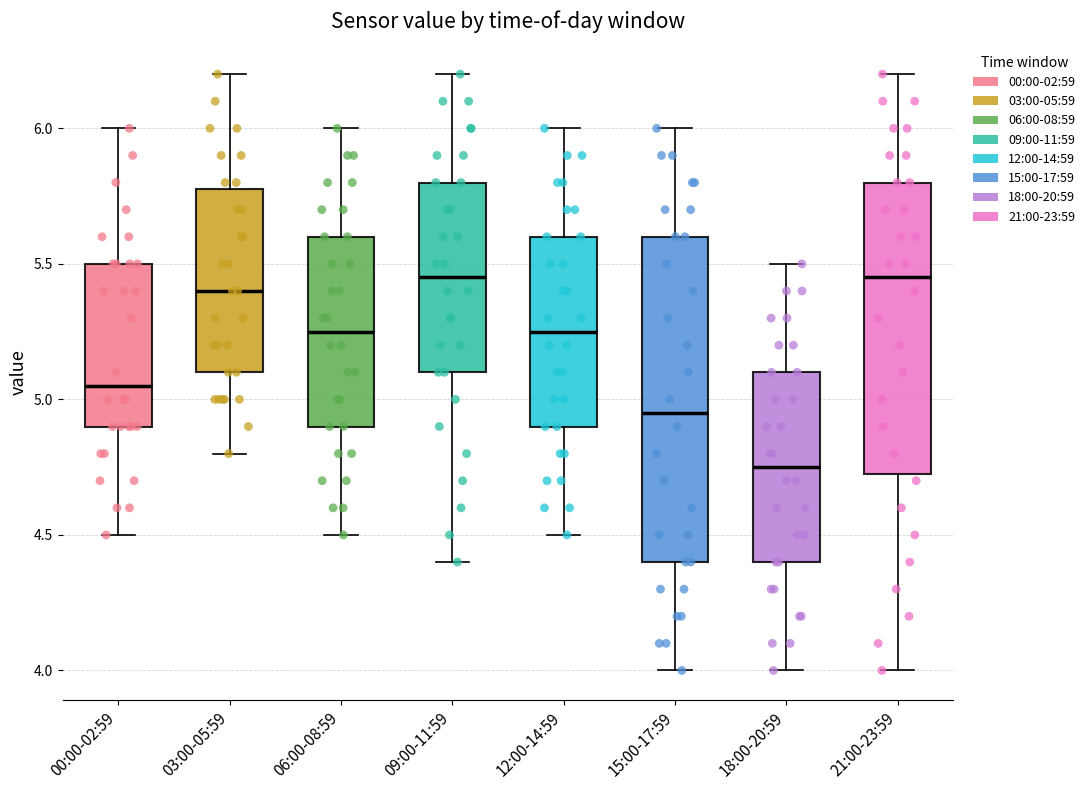

Reading left to right, read every box against the y-axis: the position of its median line, the range the box covers, and the ends of its whiskers. The values are not printed on the chart, so give them approximately, as read against the axis.

00:00-02:59: median 5.05, box 4.90 to 5.50, whiskers 4.50 to 6.00
03:00-05:59: median 5.40, box 5.10 to 5.80, whiskers 4.80 to 6.20
06:00-08:59: median 5.25, box 4.90 to 5.60, whiskers 4.50 to 6.00
09:00-11:59: median 5.45, box 5.10 to 5.80, whiskers 4.40 to 6.20
12:00-14:59: median 5.25, box 4.90 to 5.60, whiskers 4.50 to 6.00
15:00-17:59: median 4.95, box 4.40 to 5.60, whiskers 4.00 to 6.00
18:00-20:59: median 4.75, box 4.40 to 5.10, whiskers 4.00 to 5.50
21:00-23:59: median 5.45, box 4.75 to 5.80, whiskers 4.00 to 6.20